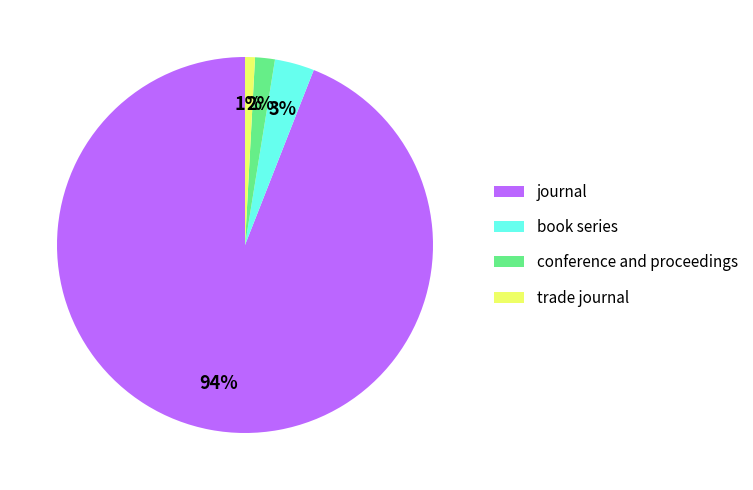

To the nearest percent, what portion does book series represent?

3%